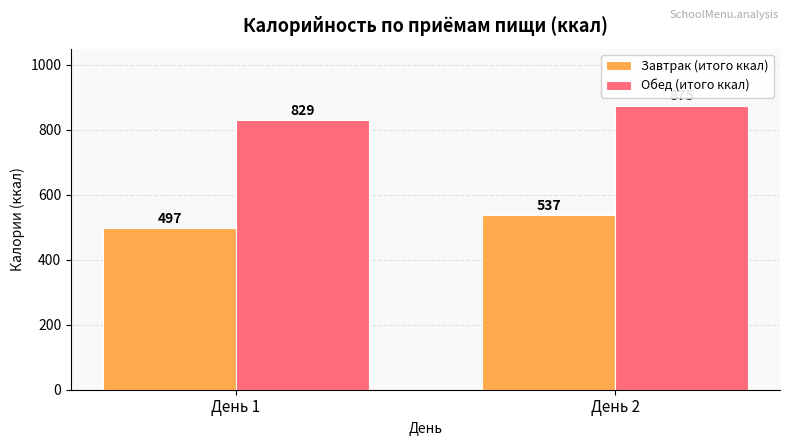

Between День 1 and День 2, which series saw the biggest shift?

Обед (итого ккал)